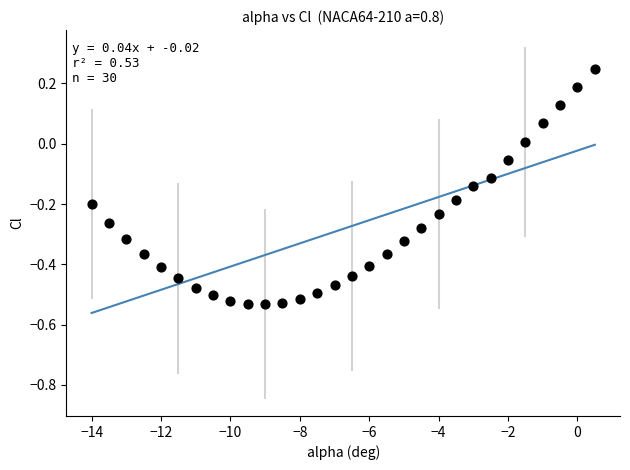

What is the range of X values (max minus min)?

14.5